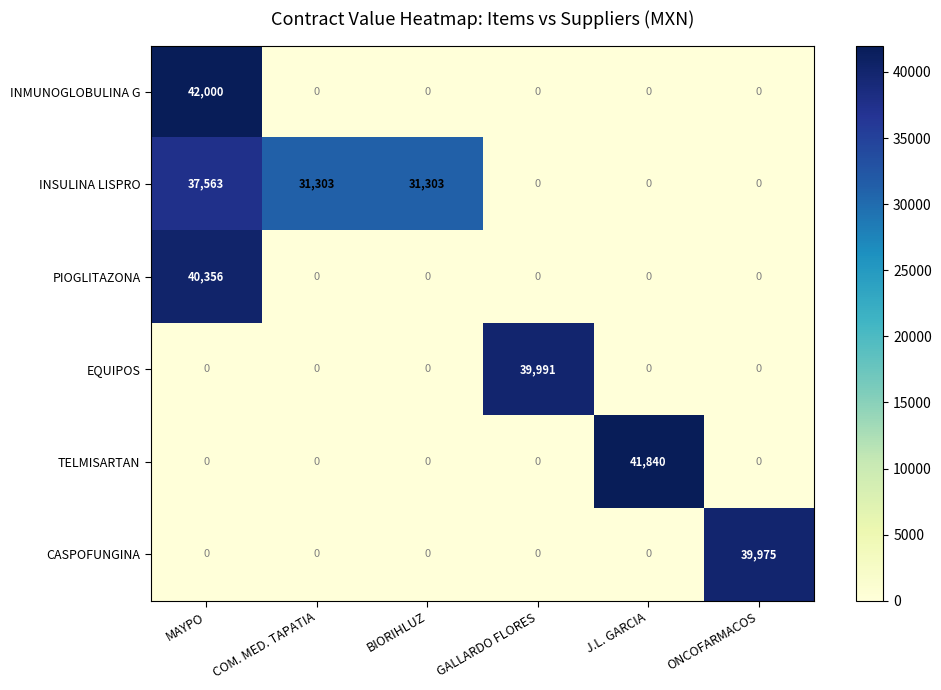

What is the average value of the INMUNOGLOBULINA G series?

7000